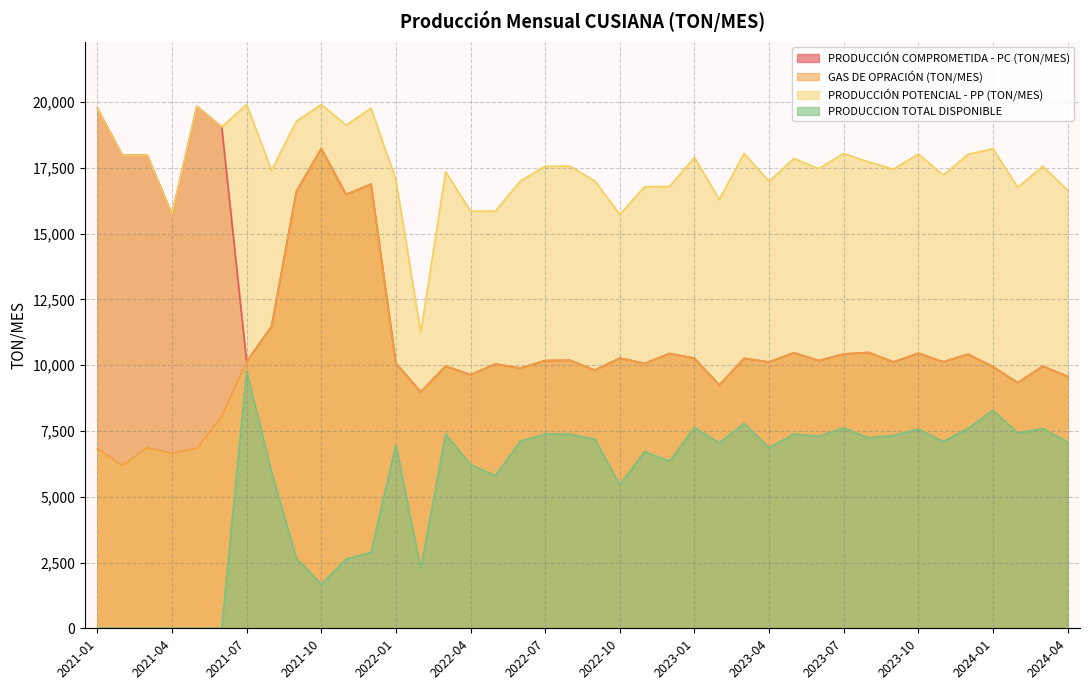

Reading left to right, list all the values displayed in this chart.

PRODUCCIÓN COMPROMETIDA - PC (TON/MES): 19772.3	17988.4	17987.9	15739.8	19844.0	19060.0	10141.9	11469.6	16606.2	18240.1	16493.4	16887.1	10072.9	8989.2	9967.8	9639.0	10050.4	9891.6	10176.8	10189.0	9811.4	10271.3	10068.3	10445.9	10268.5	9251.9	10263.5	10123.1	10475.6	10175.2	10427.9	10486.1	10124.2	10457.5	10131.1	10417.6	9945.9	9335.8	9965.0	9577.5
GAS DE OPRACIÓN (TON/MES): 6845.2	6181.6	6860.4	6653.3	6844.6	8055.6	10141.9	11469.6	16606.2	18240.1	16493.4	16887.1	10072.9	8989.2	9967.8	9639.0	10050.4	9891.6	10176.8	10189.0	9811.4	10271.3	10068.3	10445.9	10268.5	9251.9	10263.5	10123.1	10475.6	10175.2	10427.9	10486.1	10124.2	10457.5	10131.1	10417.6	9945.9	9335.8	9965.0	9577.5
PRODUCCIÓN POTENCIAL - PP (TON/MES): 19772.3	17988.4	17987.9	15739.8	19844.0	19060.0	19915.7	17417.0	19273.3	19915.7	19129.4	19772.3	17053.2	11255.9	17355.9	15860.6	15855.6	17001.6	17565.7	17568.3	17001.6	15733.4	16788.3	16798.2	17903.2	16303.6	18055.7	16988.4	17856.7	17475.9	18051.0	17729.7	17454.5	18030.3	17231.6	18018.7	18230.8	16762.4	17564.5	16658.9
PRODUCCION TOTAL DISPONIBLE: 0.0	0.0	0.0	0.0	0.0	0.0	9773.8	5947.4	2667.0	1675.6	2636.0	2885.2	6980.2	2266.7	7388.1	6221.6	5805.2	7110.0	7388.8	7379.3	7190.2	5462.1	6720.0	6352.4	7634.6	7051.7	7792.3	6865.3	7381.0	7300.7	7623.0	7243.6	7330.3	7572.7	7100.5	7601.1	8285.0	7426.6	7599.5	7081.4